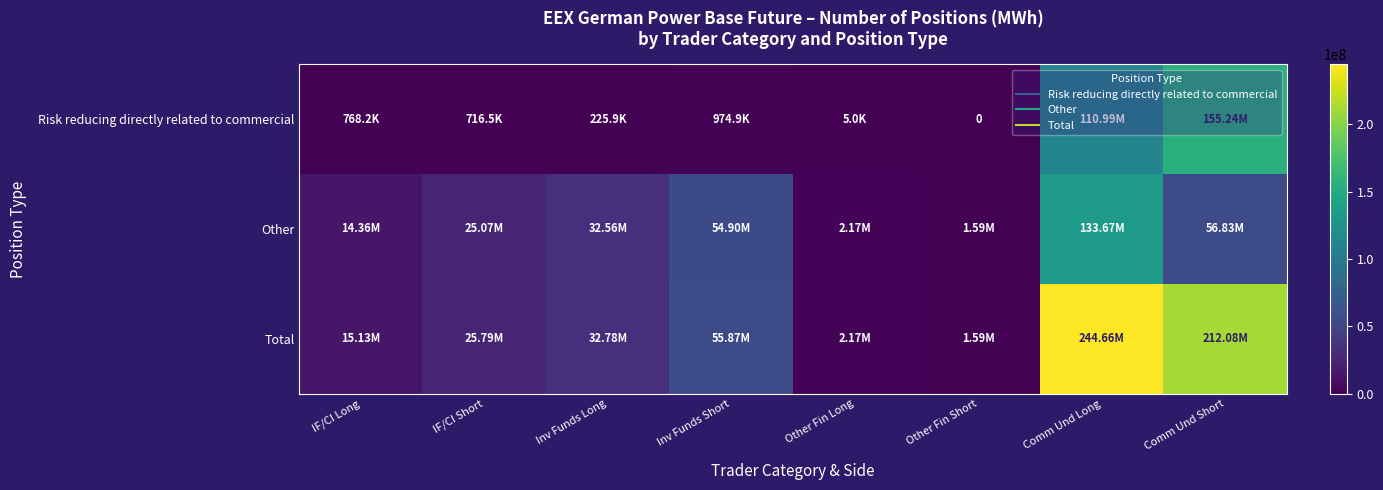

True or false: Other has a value of 2167849.0 at Other Fin Long.

True